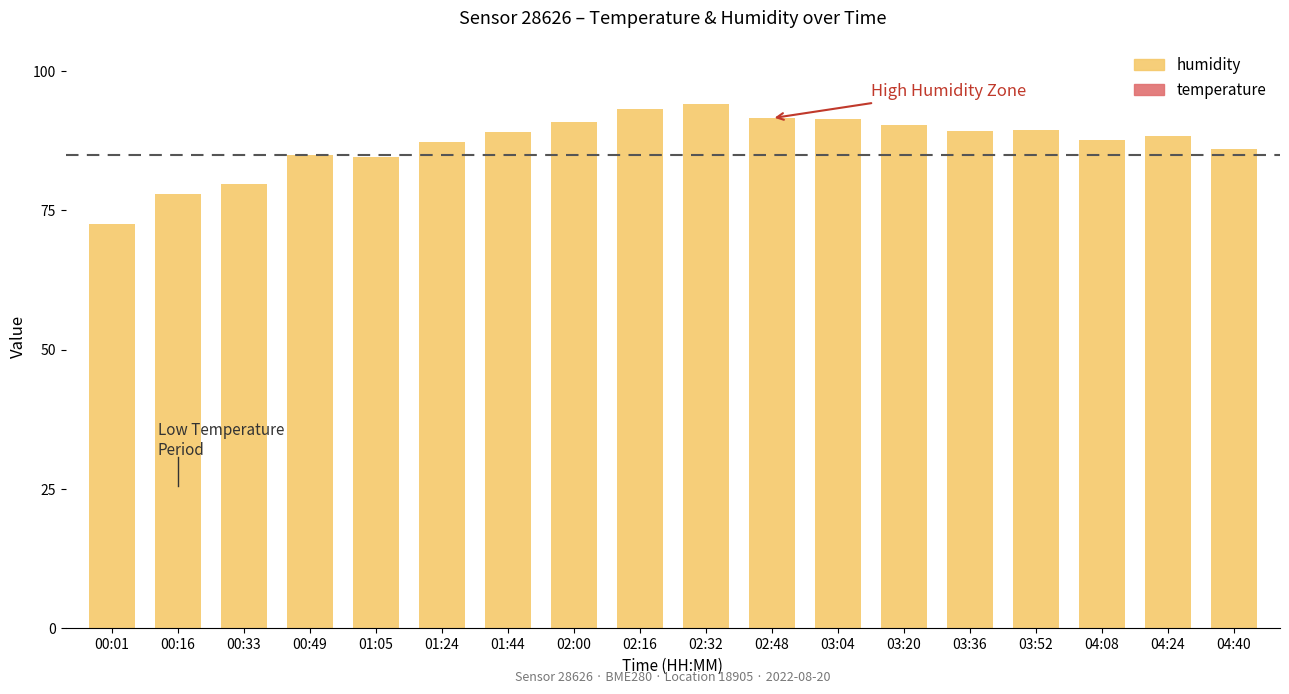

What is the smallest value displayed?

72.6